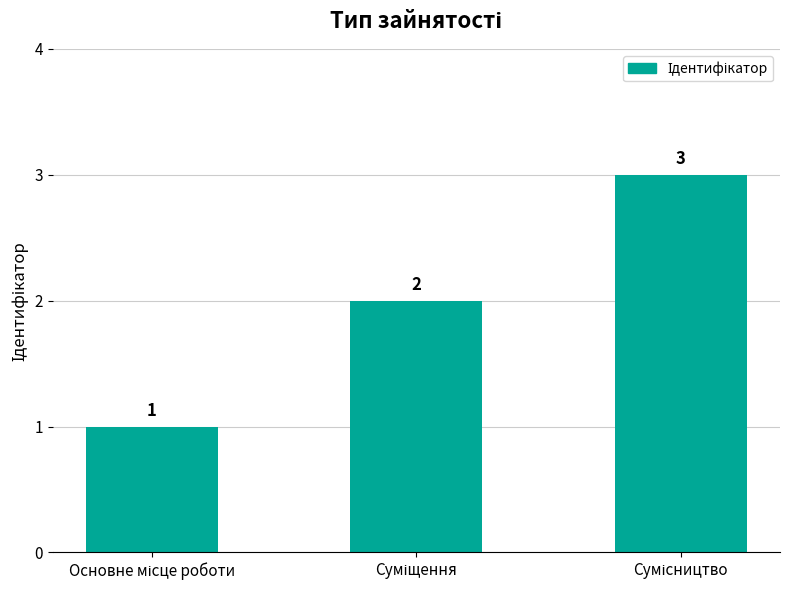

What is the maximum value shown in the chart?

3